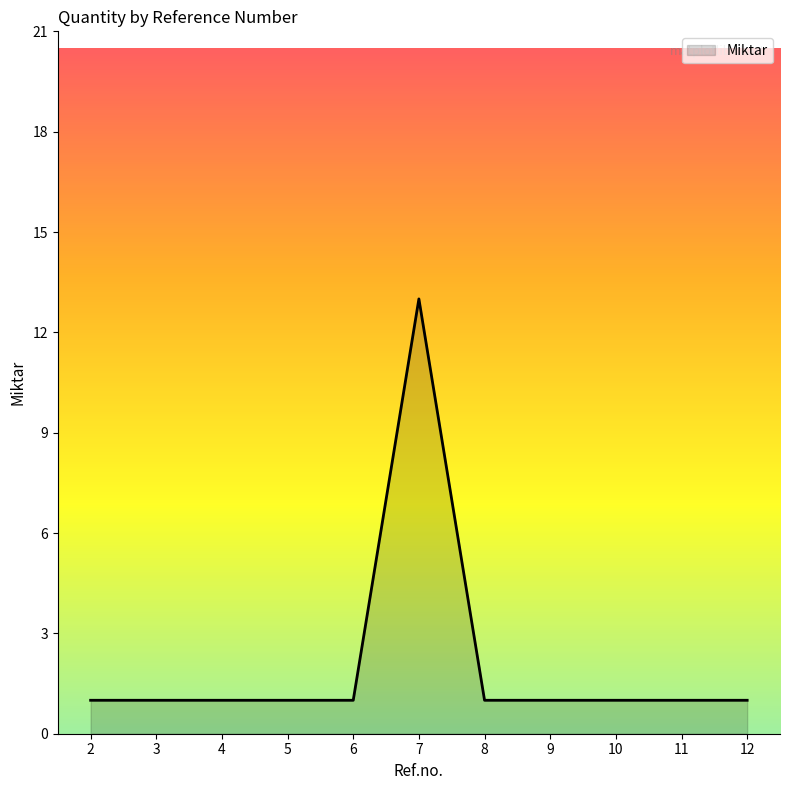

The chart shows a value of 1 at 6. True or false?

True